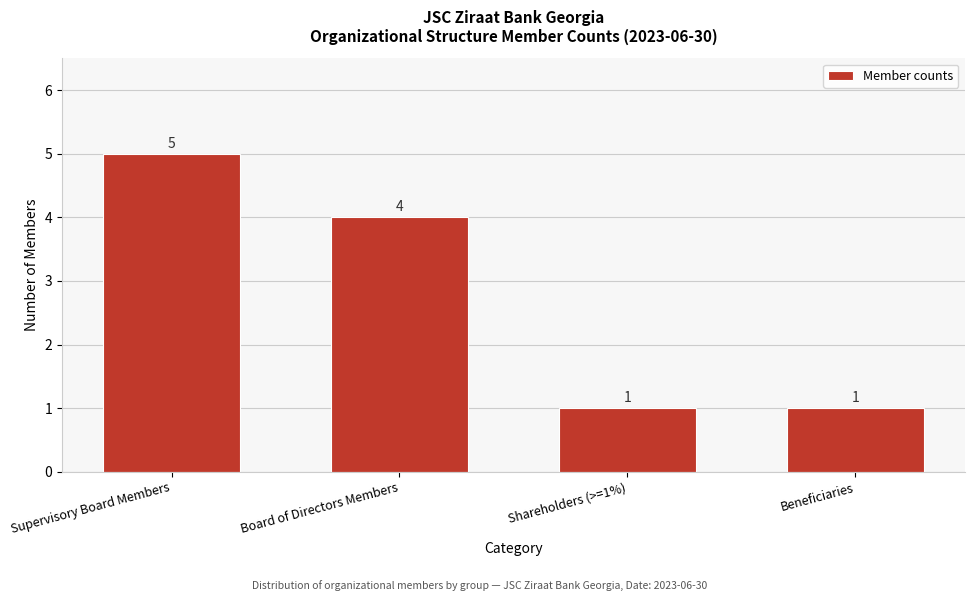

Reading left to right, transcribe all the data shown in this chart.

5	4	1	1